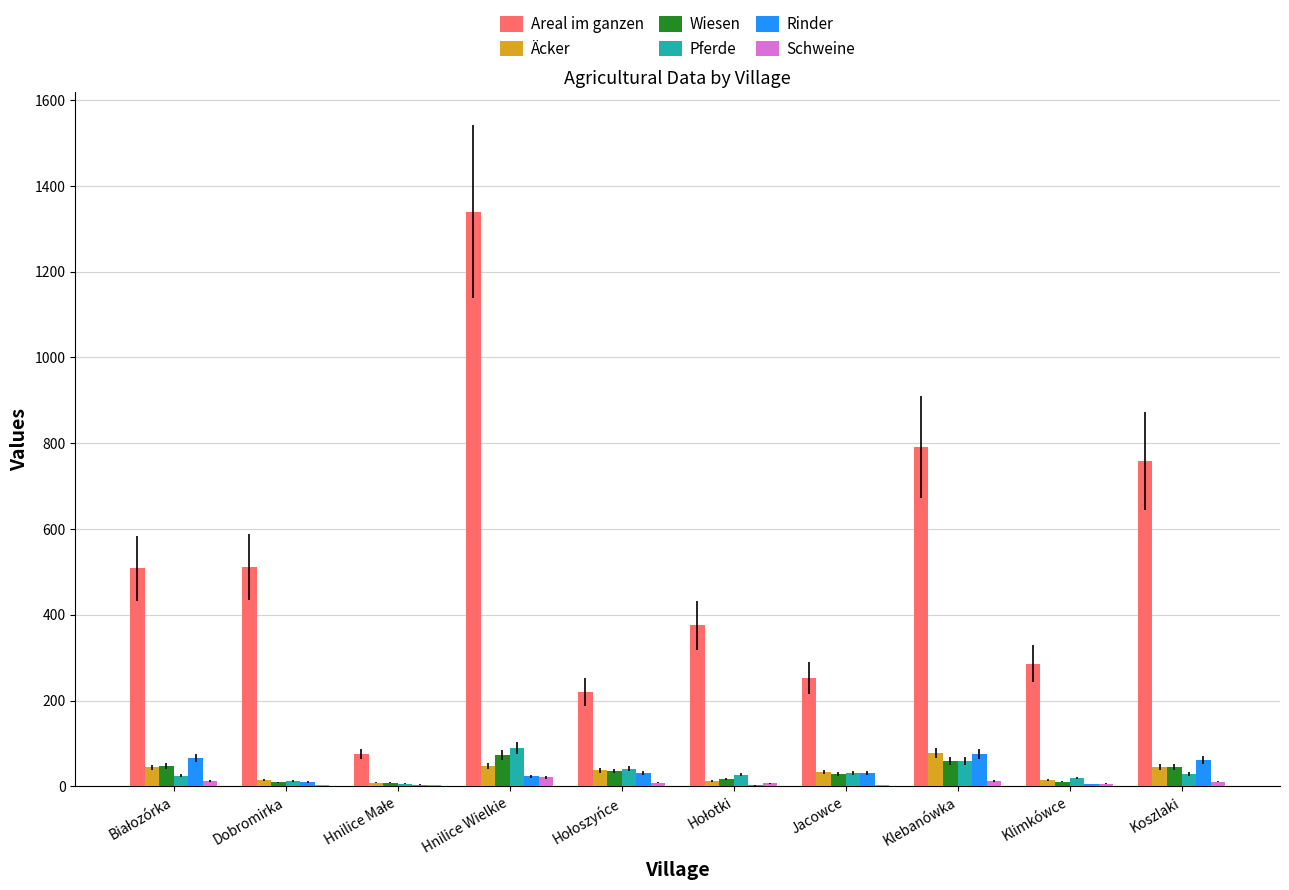

What is the average value of the Rinder series?

31